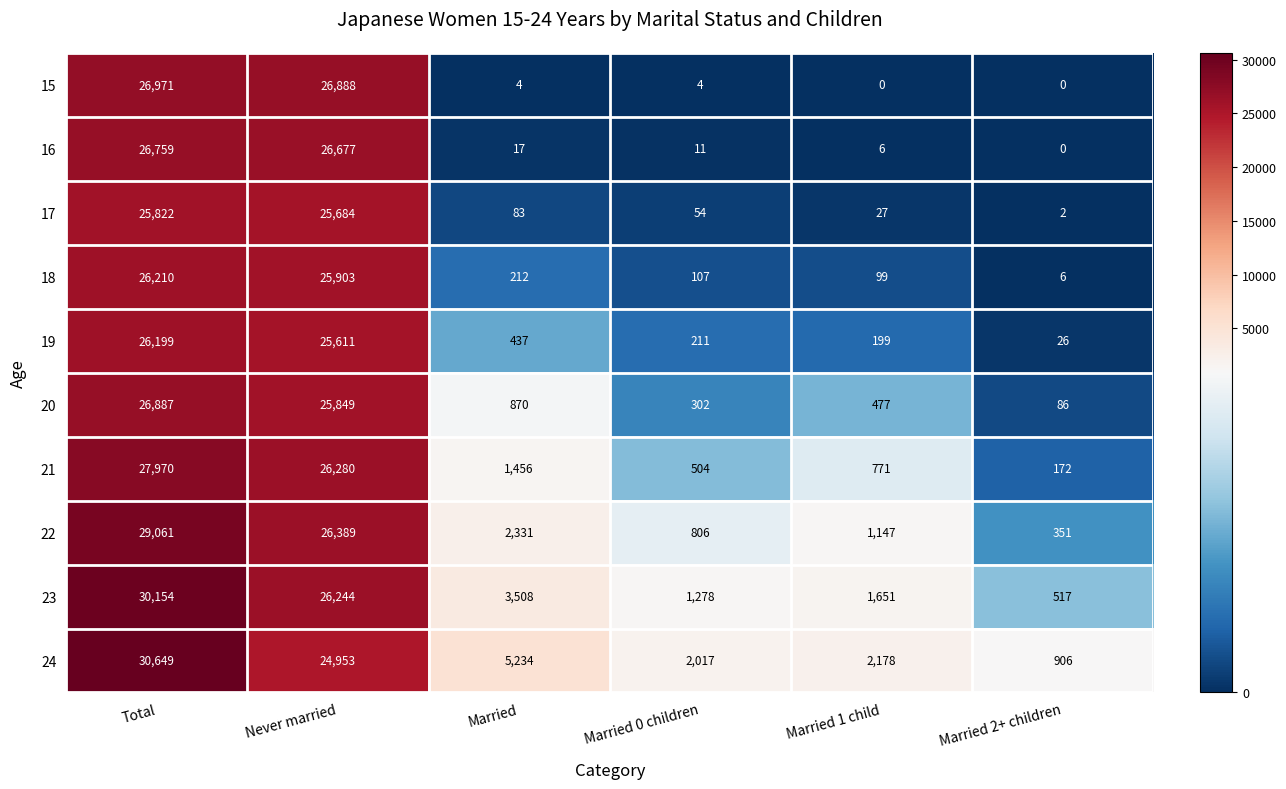

What is the difference between the 17 values at Total and Married?

25739